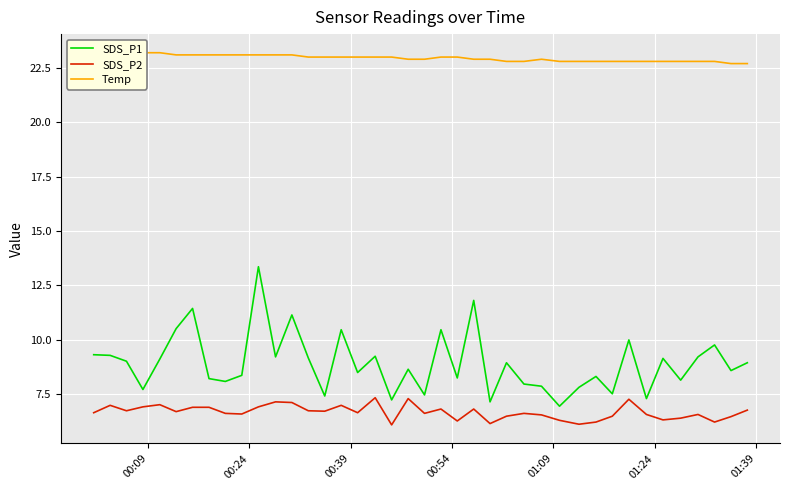

What is the lowest value of the SDS_P2 series?

6.1